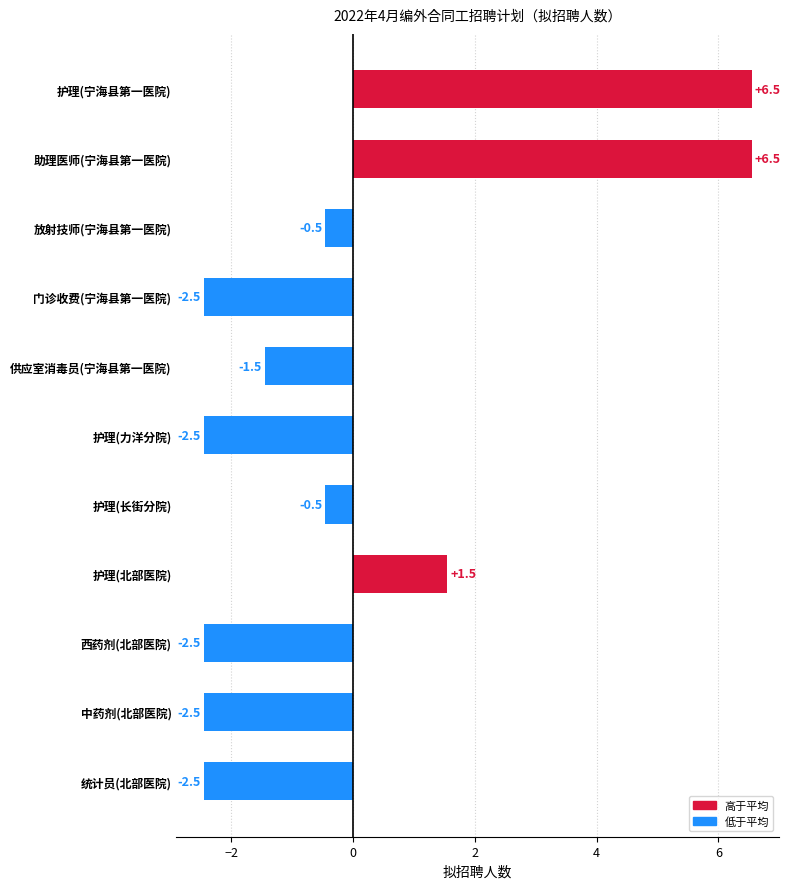

The value at 护理(力洋分院) is -0.5. True or false?

False